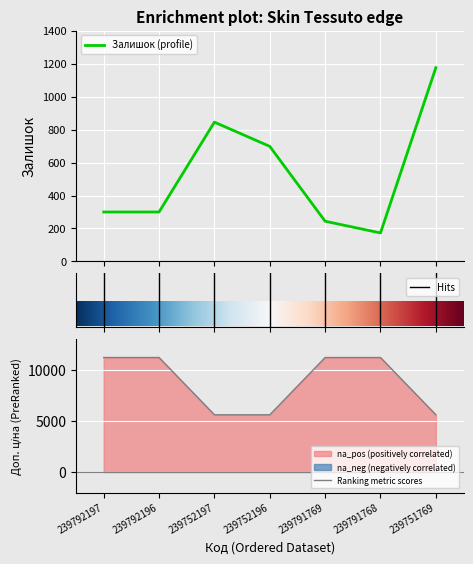

At which category is the sum across all series the highest?

239792197